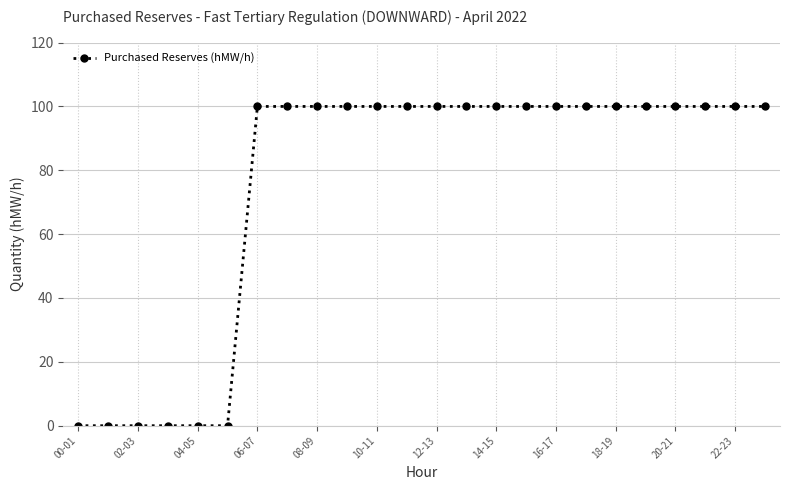

What is the average value?

75